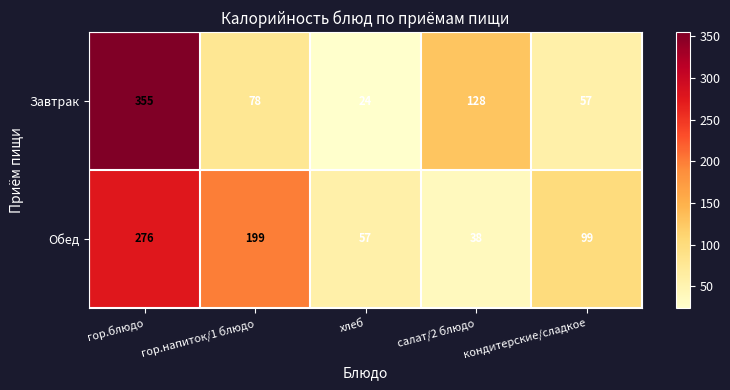

What is the difference between the Обед values at хлеб and кондитерские/сладкое?

42